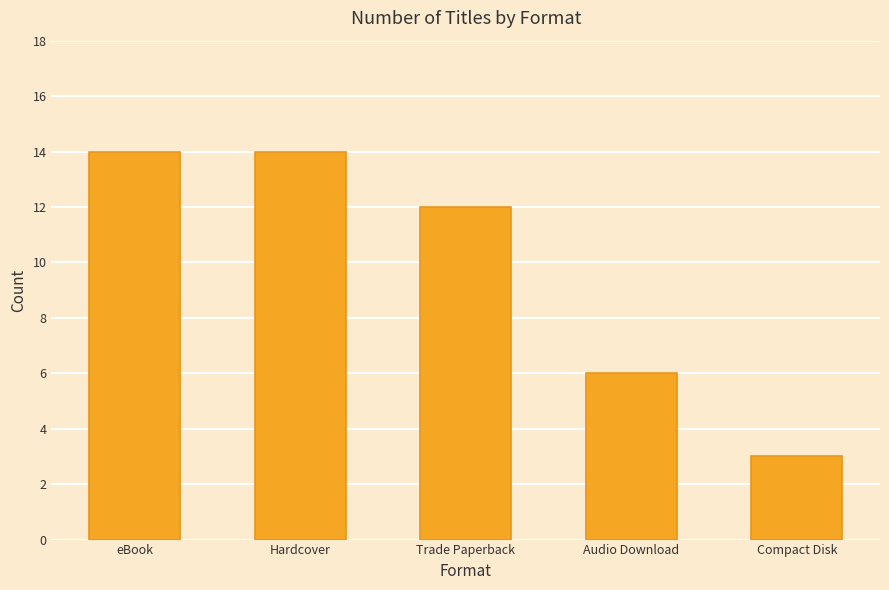

How many values are below 12?

2